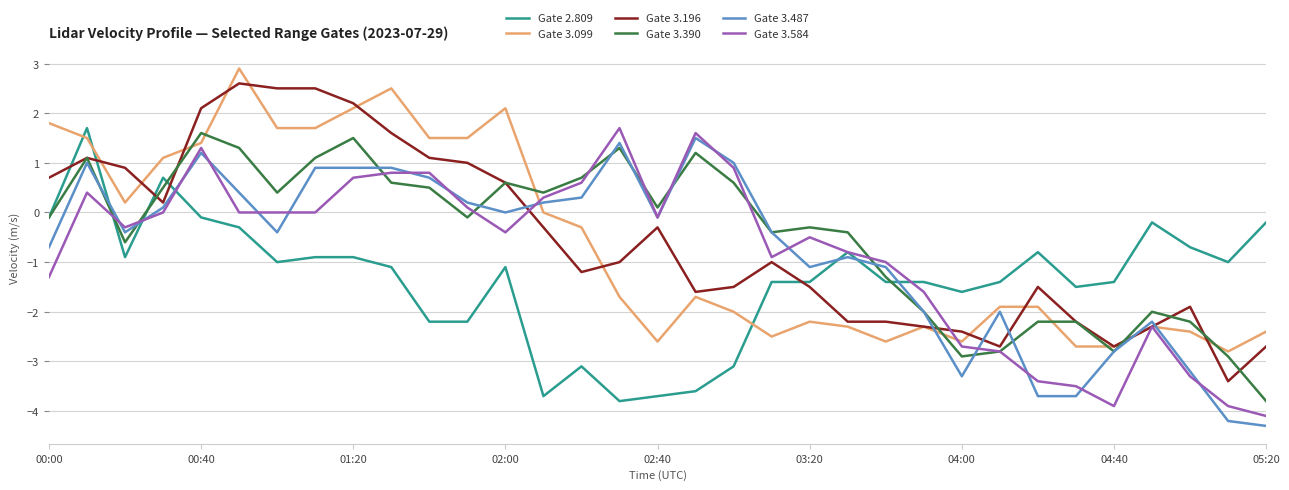

True or false: Gate 3.099 and Gate 2.809 cross at least once.

True